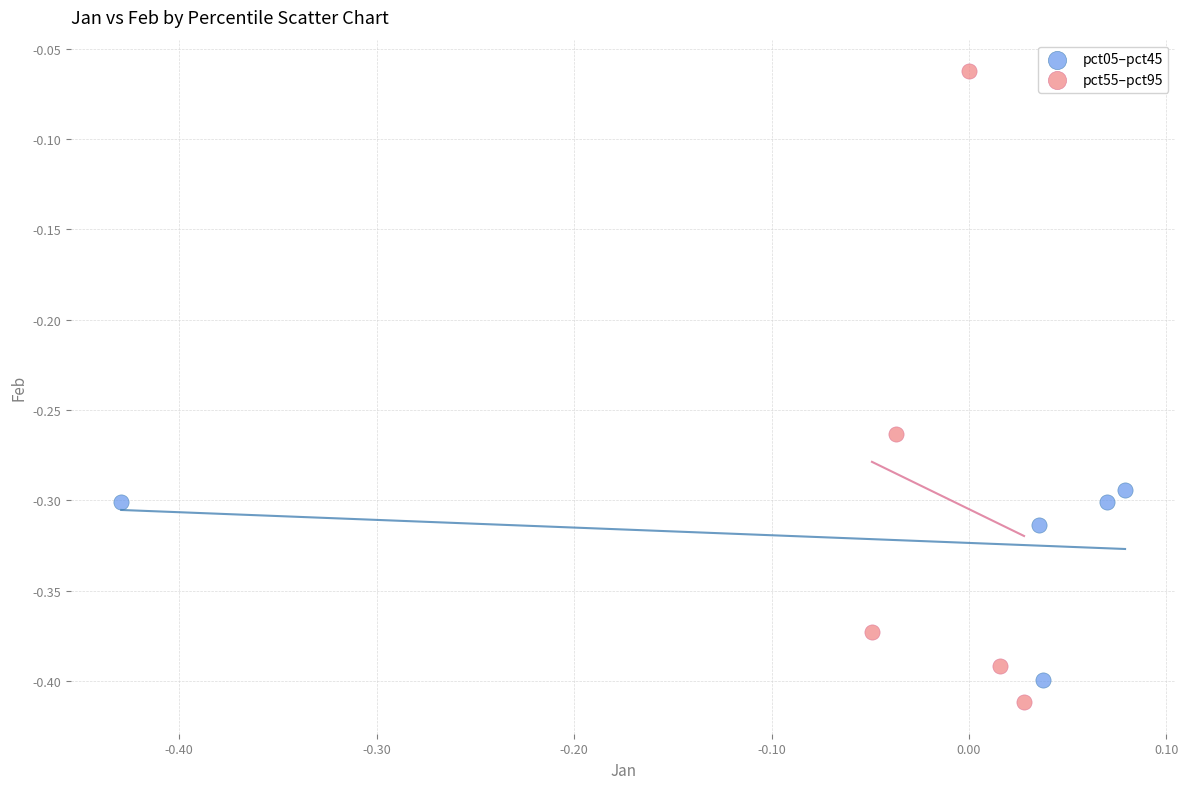

Which series contains the highest Y value?

pct55–pct95